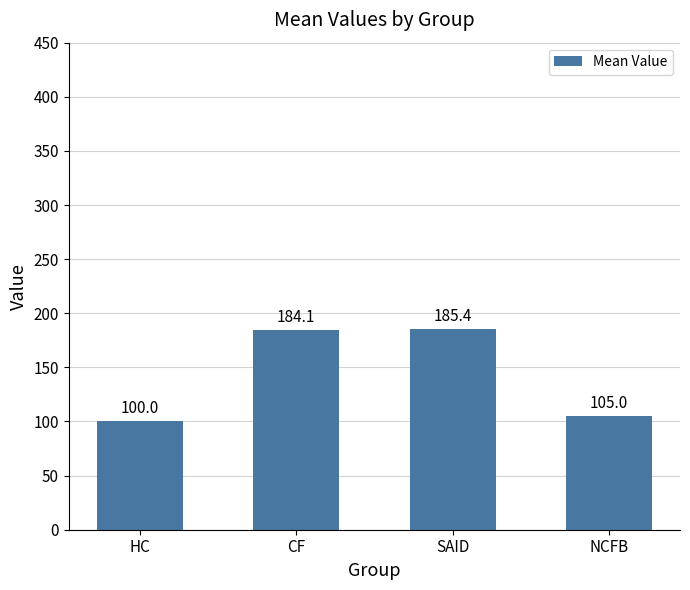

What is the change in value from CF to NCFB?

-79.1